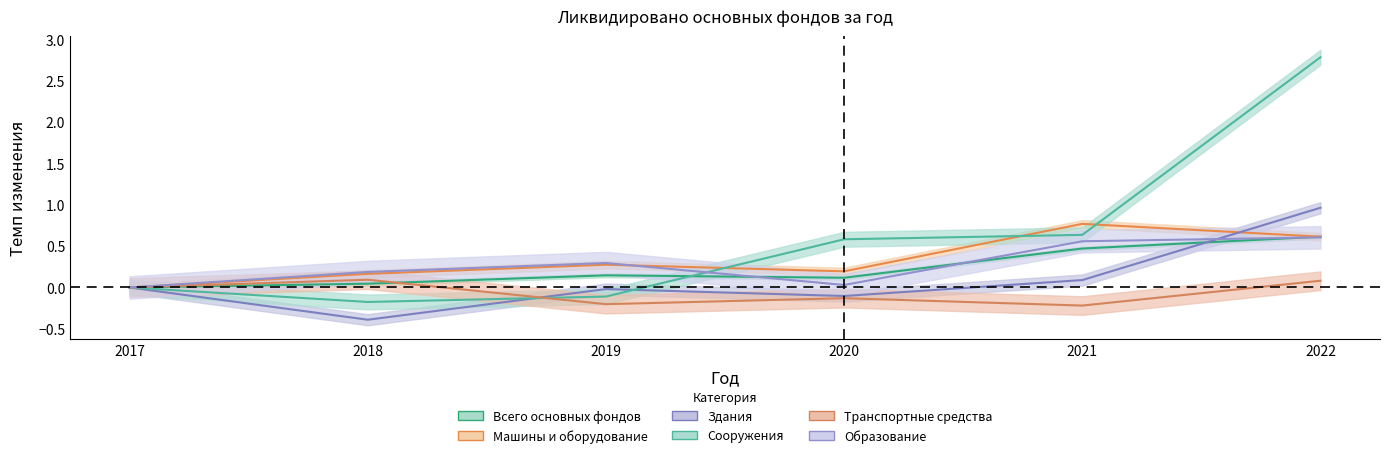

True or false: Образование has more than 1 points higher than both neighbors.

False